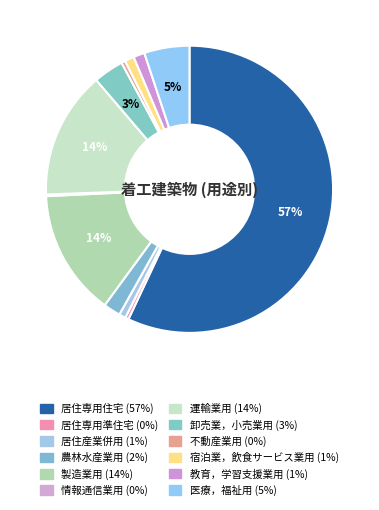

Rank the categories by value from lowest to highest.

情報通信業用, 居住専用準住宅, 不動産業用, 居住産業併用, 宿泊業，飲食サービス業用, 教育，学習支援業用, 農林水産業用, 卸売業，小売業用, 医療，福祉用, 製造業用, 運輸業用, 居住専用住宅